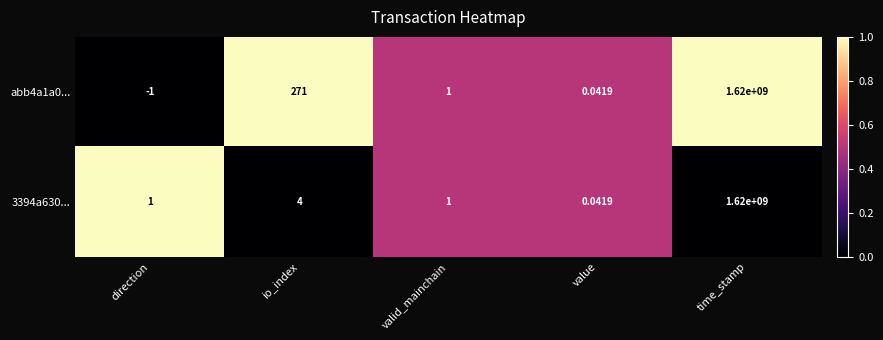

List the series in order of their overall mean, highest first.

abb4a1a0..., 3394a630...